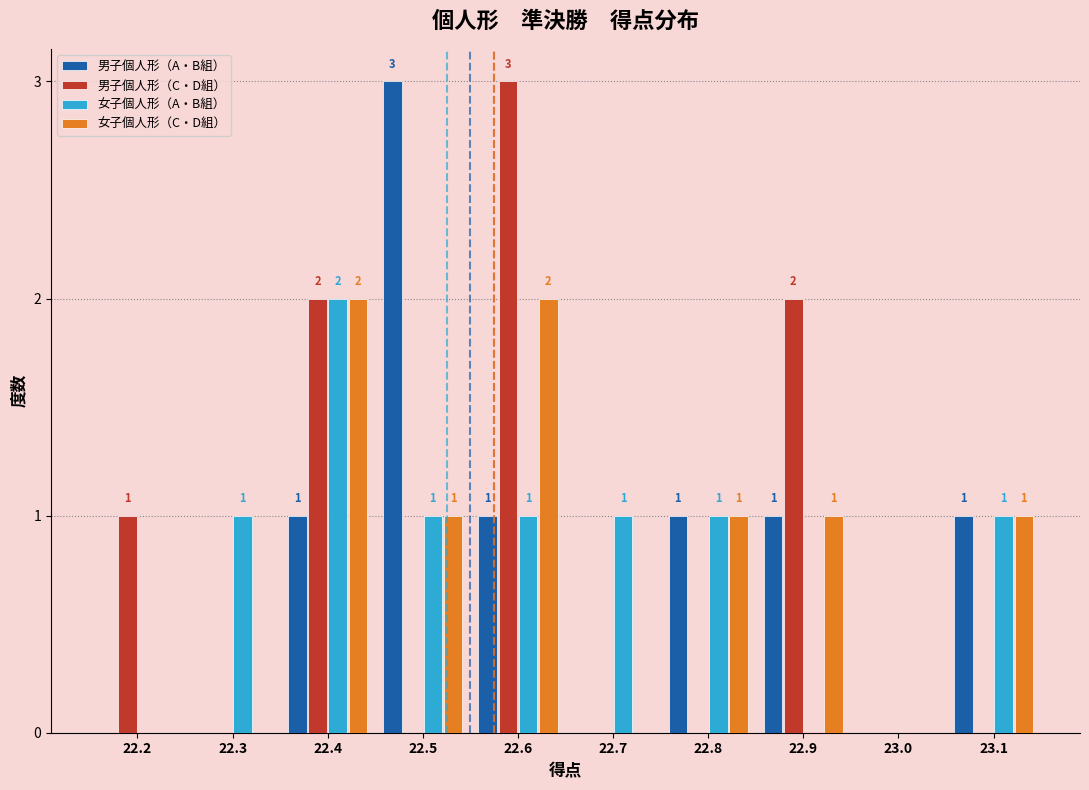

Reading left to right, transcribe all the data shown in this chart.

男子個人形（A・B組）: 22.2=0	22.3=0	22.4=1	22.5=3	22.6=1	22.7=0	22.8=1	22.9=1	23.0=0	23.1=1
男子個人形（C・D組）: 22.2=1	22.3=0	22.4=2	22.5=0	22.6=3	22.7=0	22.8=0	22.9=2	23.0=0	23.1=0
女子個人形（A・B組）: 22.2=0	22.3=1	22.4=2	22.5=1	22.6=1	22.7=1	22.8=1	22.9=0	23.0=0	23.1=1
女子個人形（C・D組）: 22.2=0	22.3=0	22.4=2	22.5=1	22.6=2	22.7=0	22.8=1	22.9=1	23.0=0	23.1=1